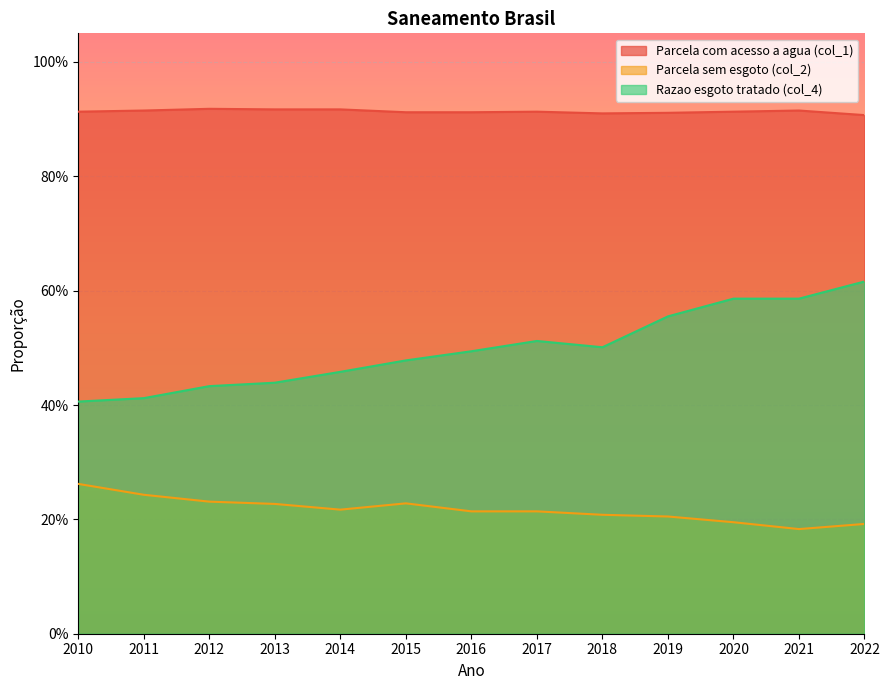

What is the difference between the second highest and second lowest values in the Razao esgoto tratado (col_4) series?

0.2